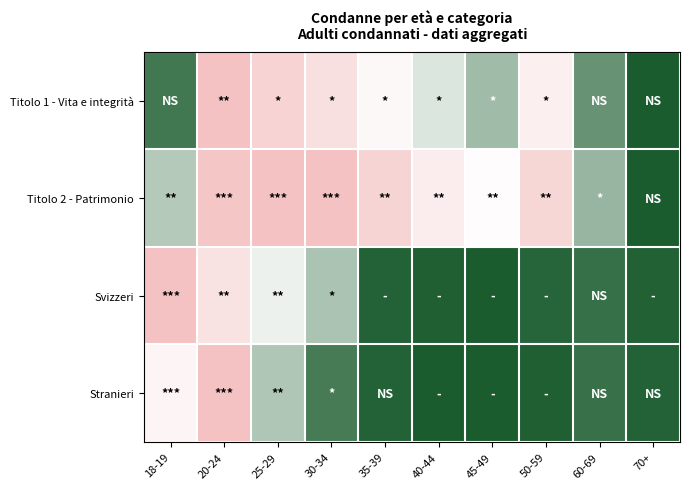

Rank the series at 70+ from highest to lowest value.

Stranieri, Svizzeri, Titolo 1 - Vita e integrità, Titolo 2 - Patrimonio